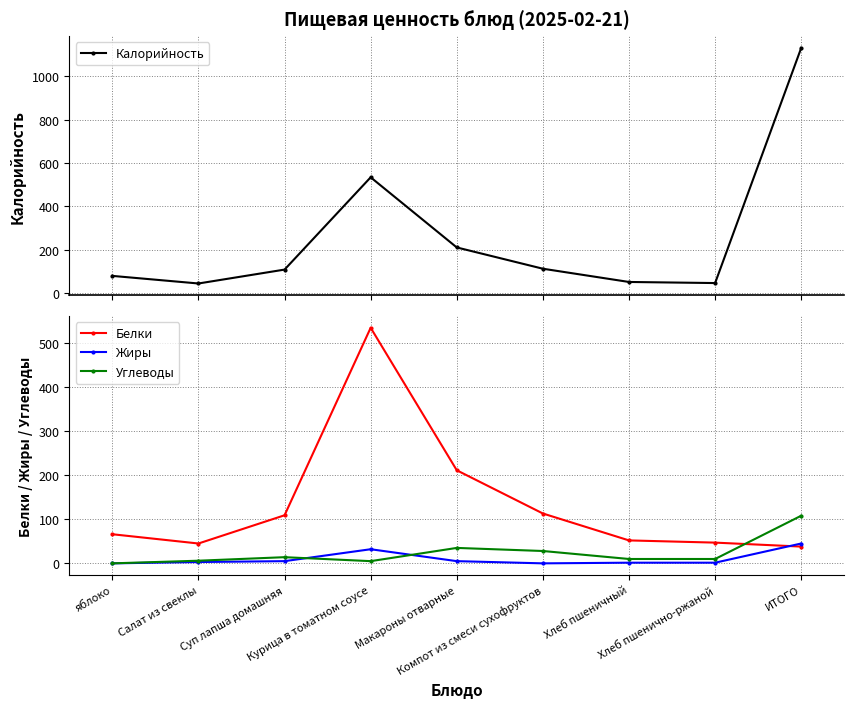

True or false: Калорийность has more than 0 interior local peaks.

True